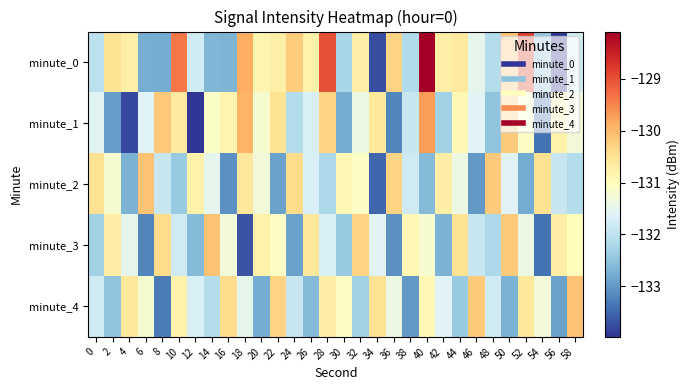

At which category is the sum across all series the highest?

40